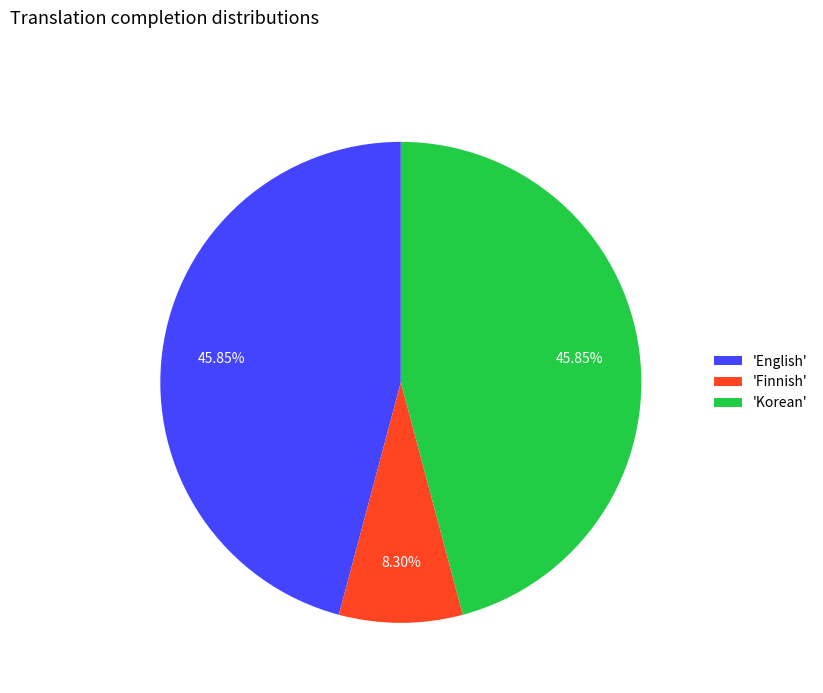

Do 'Korean' and 'Finnish' together represent more than half of the pie?

Yes